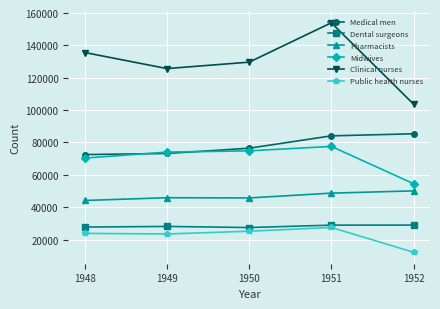

True or false: Public health nurses and Pharmacists cross at least once.

False